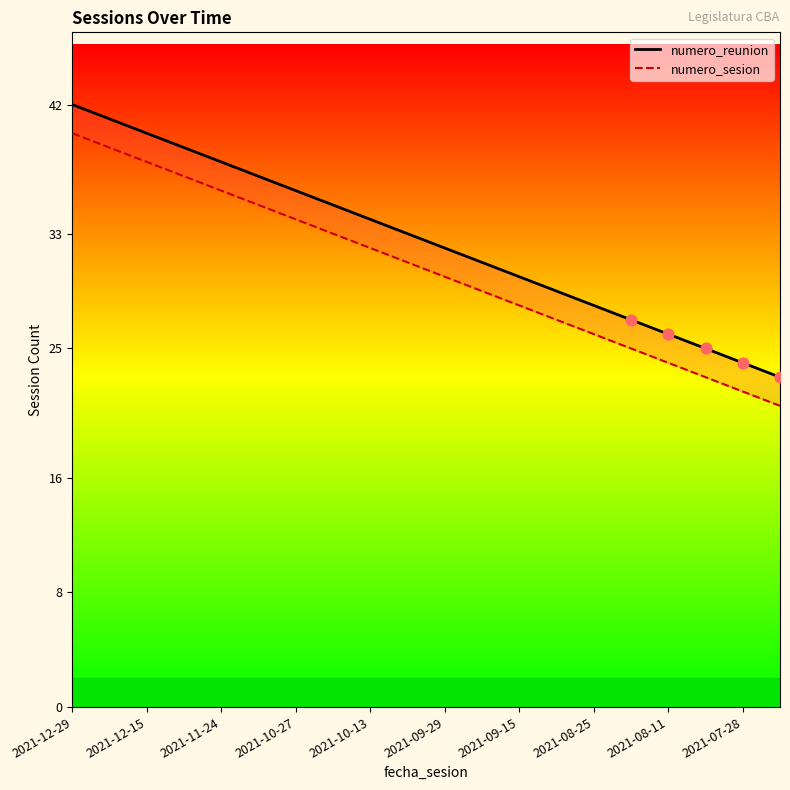

Which series has the largest total across all categories?

numero_reunion